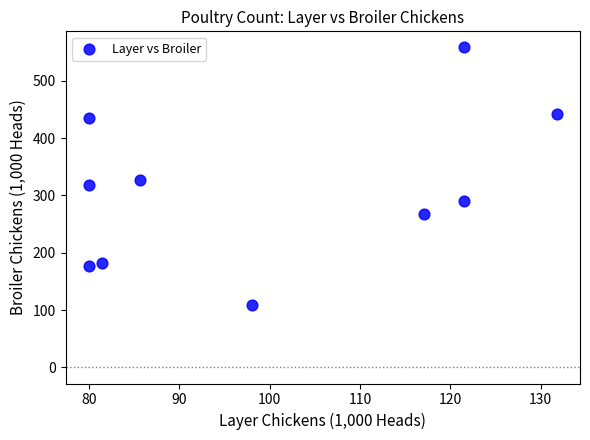

What is the range of X values (max minus min)?

51.8